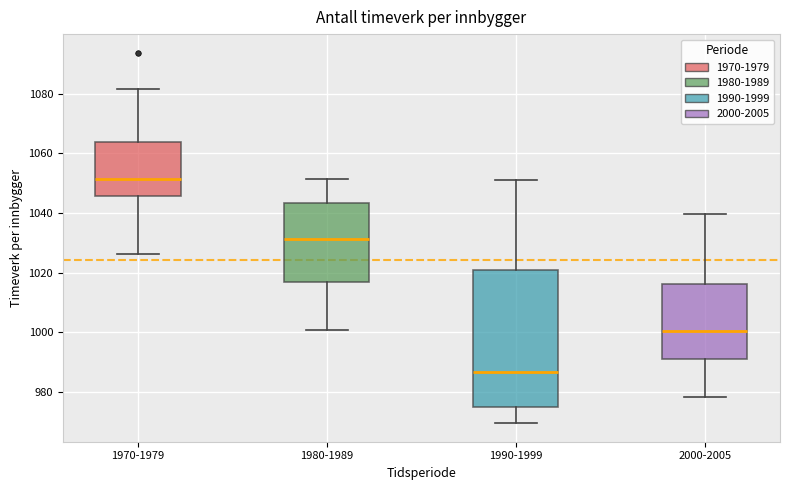

Which box has the lowest median line?

1990-1999